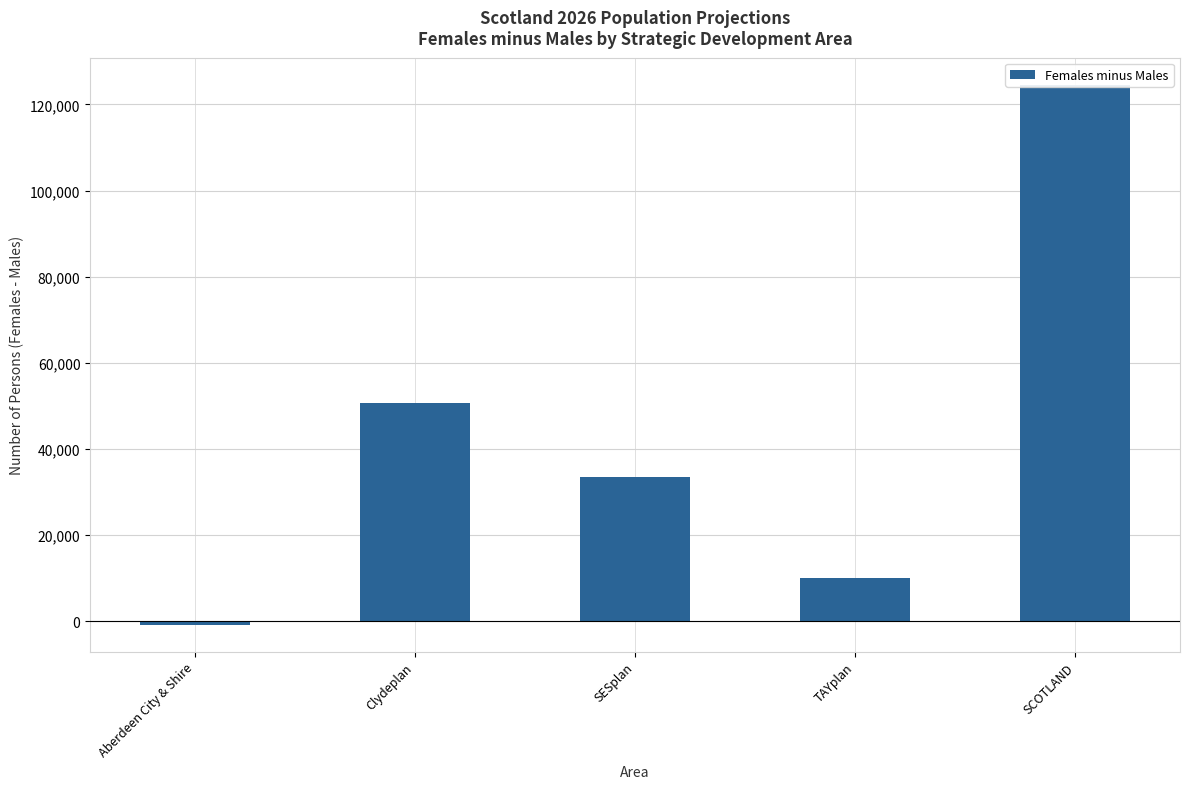

How many series are shown in this chart?

1